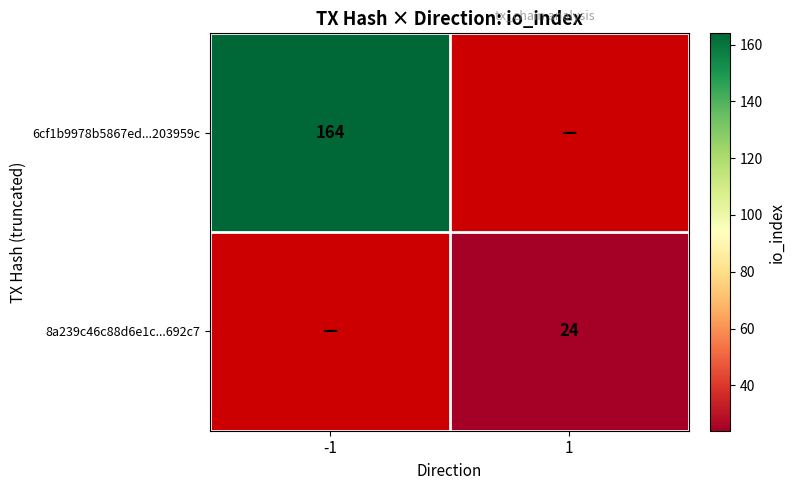

Is it true that 8a239c46c88d6e1c...692c7 equals 24 at 1?

True